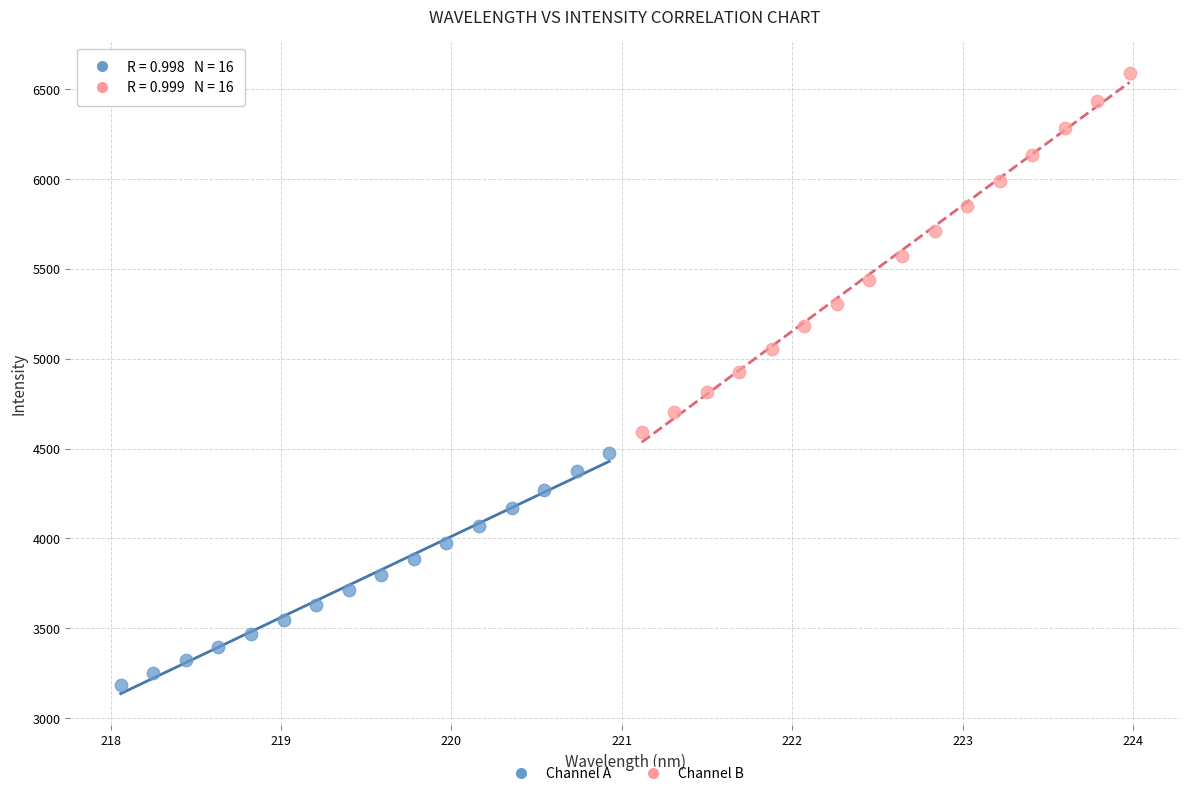

Which series reaches the maximum Y coordinate?

Channel B